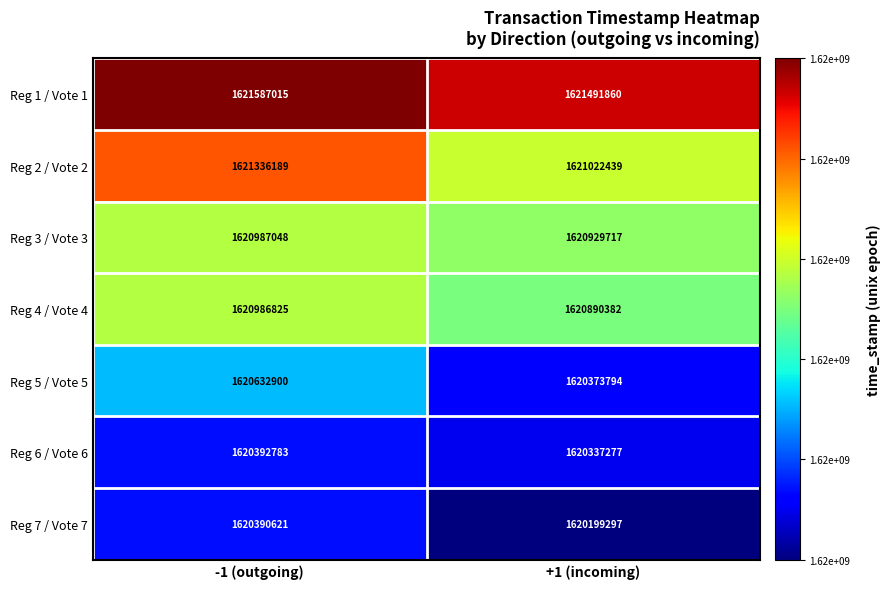

What value does the Reg 5 / Vote 5 series have at -1 (outgoing), to the nearest 50?

1620632900